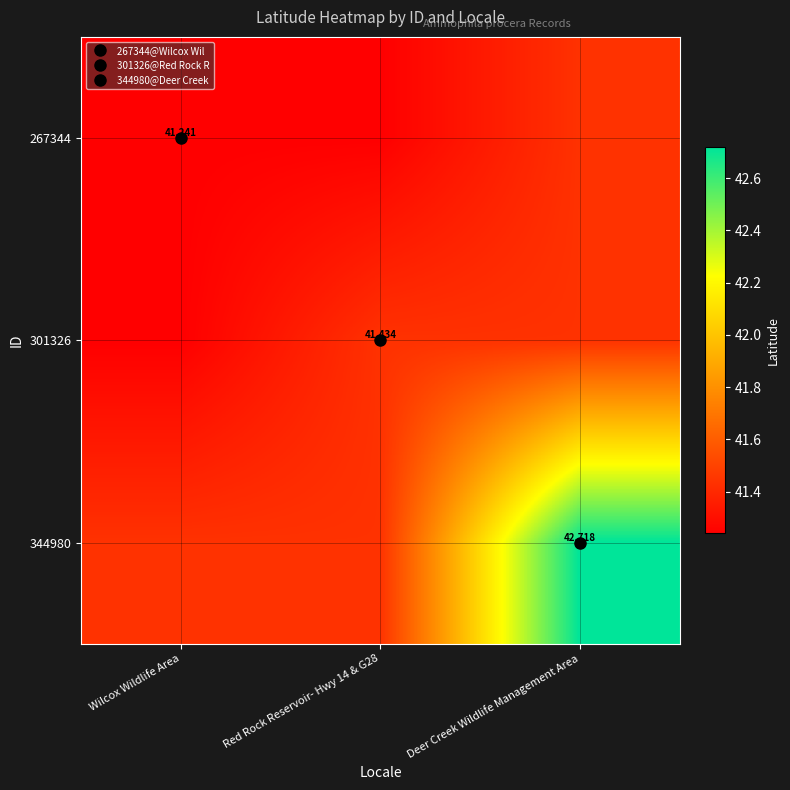

How many 344980 values are between 41 and 42?

2